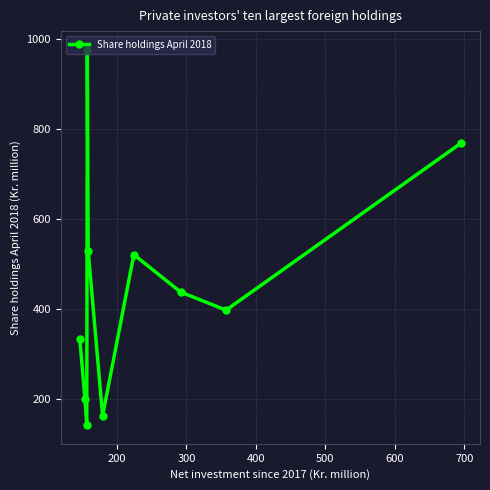

What is the maximum value shown in the chart?

975.4